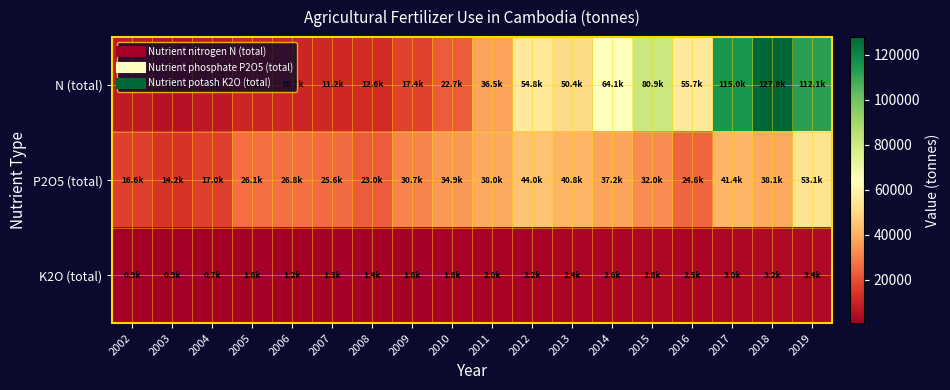

Which has a higher value, 2018 or 2002?

2018